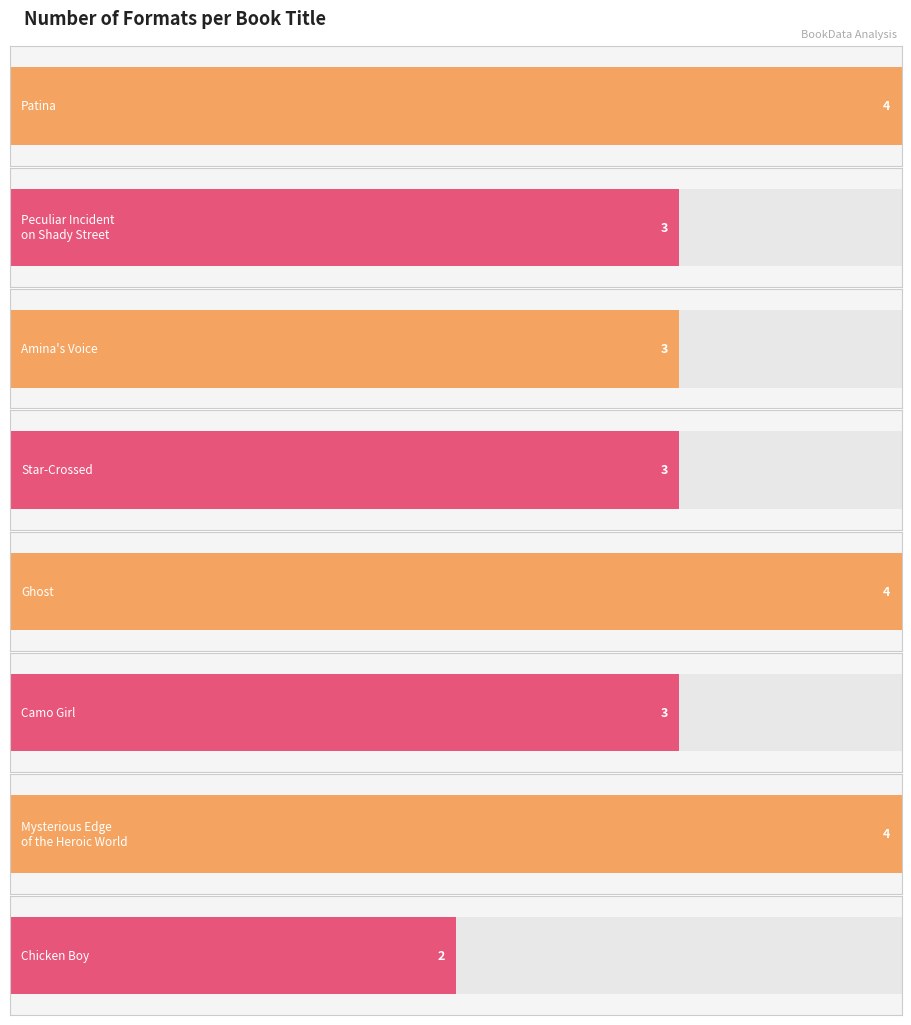

Approximately how many times larger is the value at Peculiar Incident on Shady Street compared to Mysterious Edge of the Heroic World?

0.8